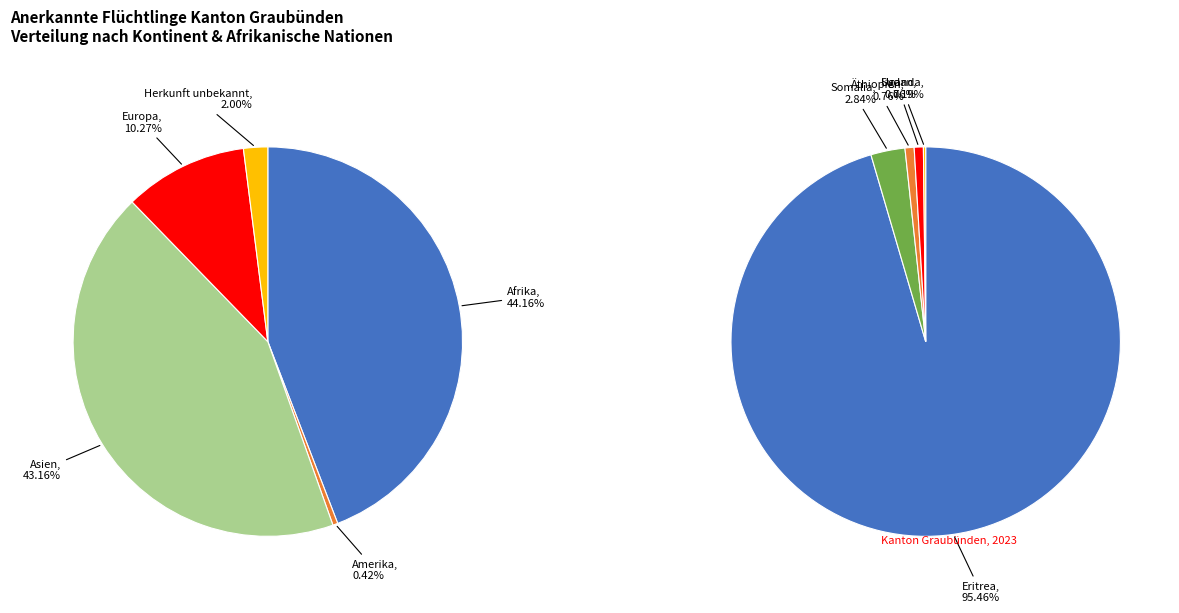

Is there any slice that represents more than half of the pie?

No